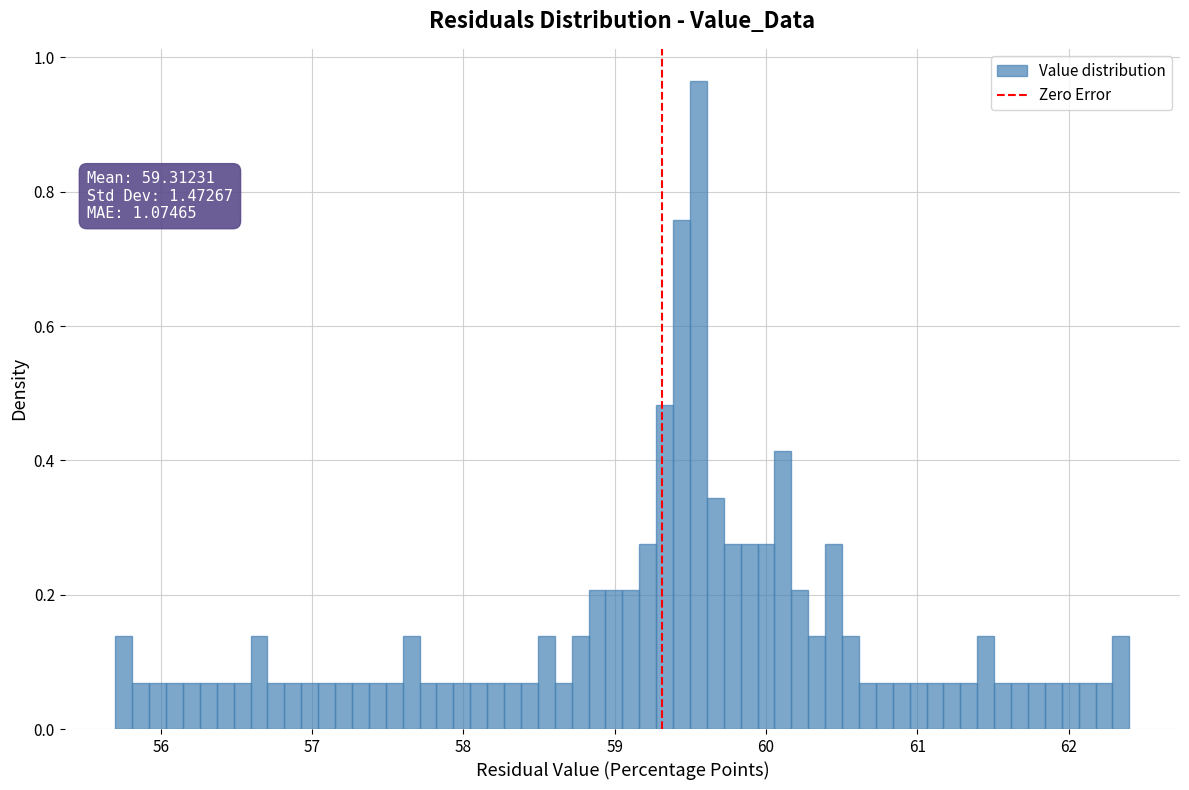

Read against the x-axis, roughly where is the centre of the tallest bar?

59.6